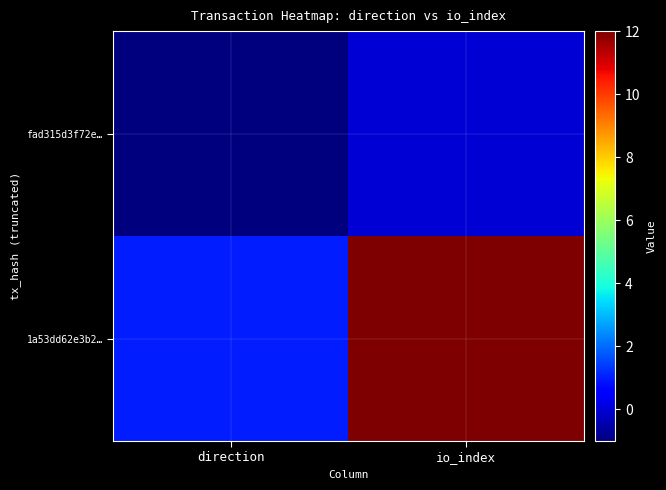

Rank the series at direction from lowest to highest value.

fad315d3f72e…, 1a53dd62e3b2…